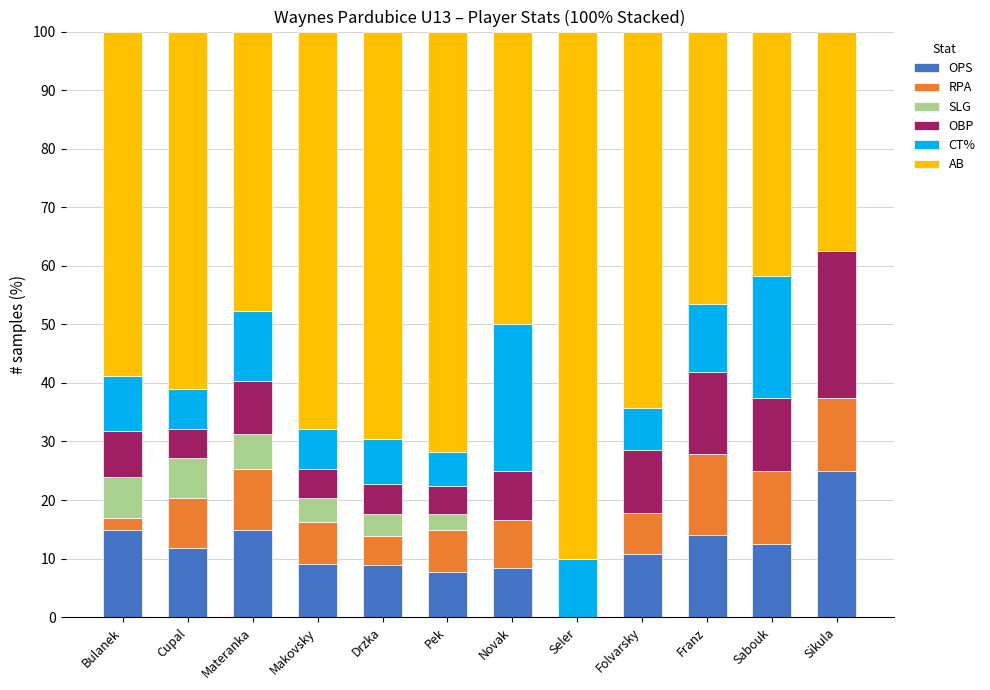

What is the total value across all series at Materanka?

100.0